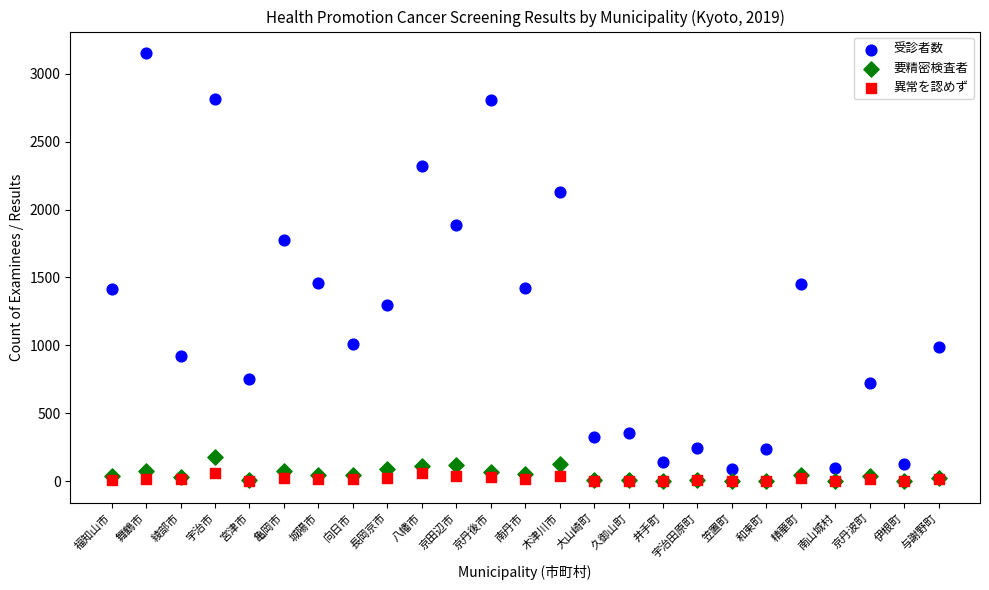

What are all the series names shown in the legend?

受診者数, 要精密検査者, 異常を認めず